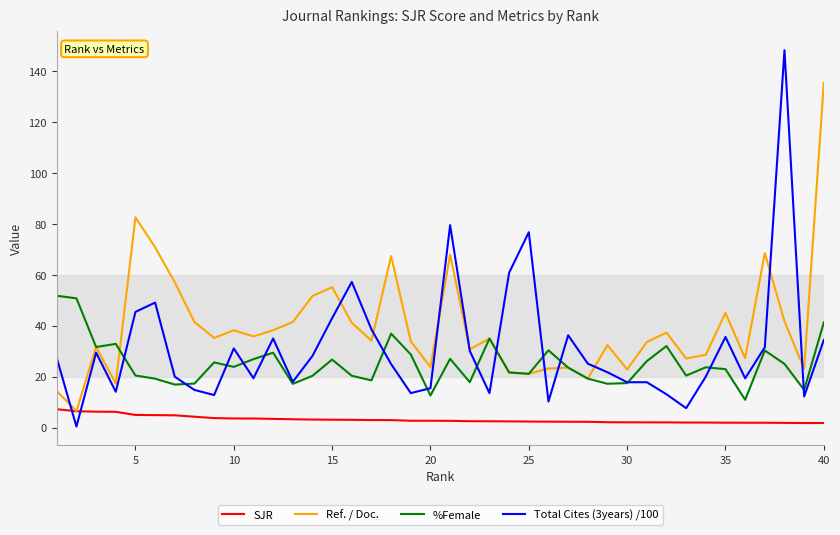

Which series has the largest range (max minus min)?

Total Cites (3years) /100